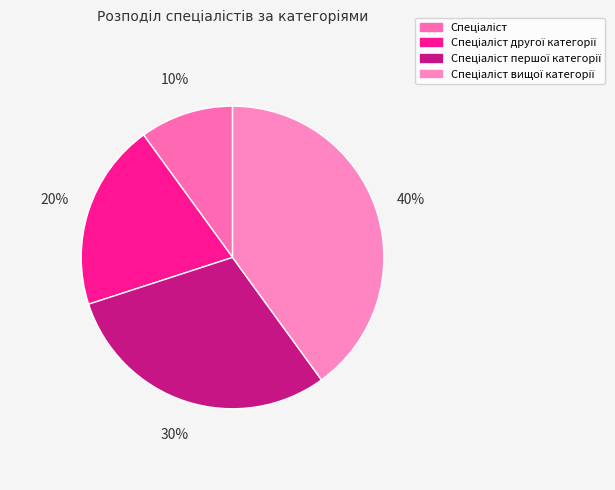

The Спеціаліст другої категорії slice represents 14% of the pie. True or false?

False